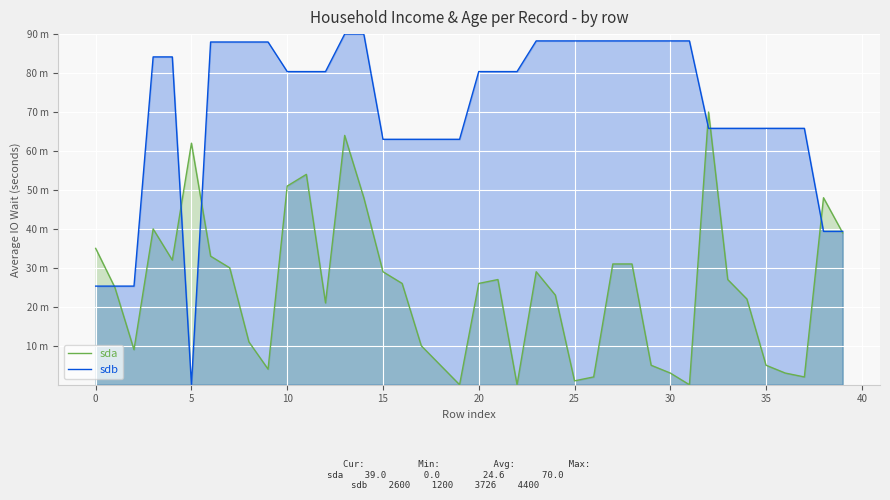

What are all the series names shown in the legend?

sda, sdb